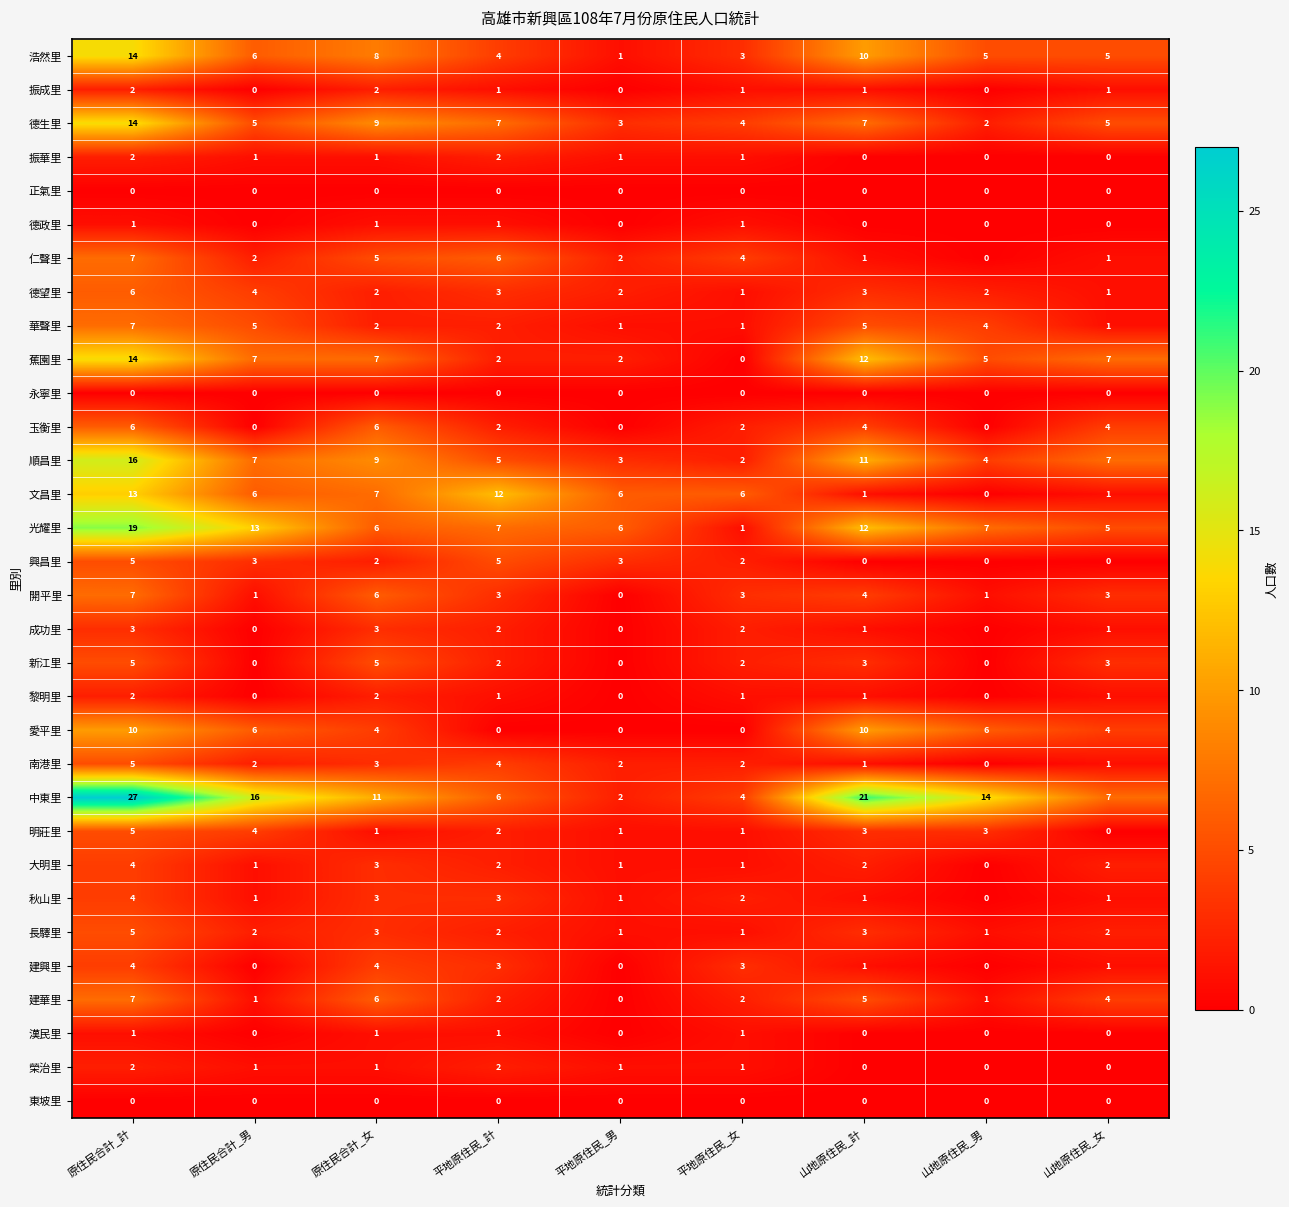

What is the approximate value of 文昌里 at 平地原住民_男, to the nearest 5?

5